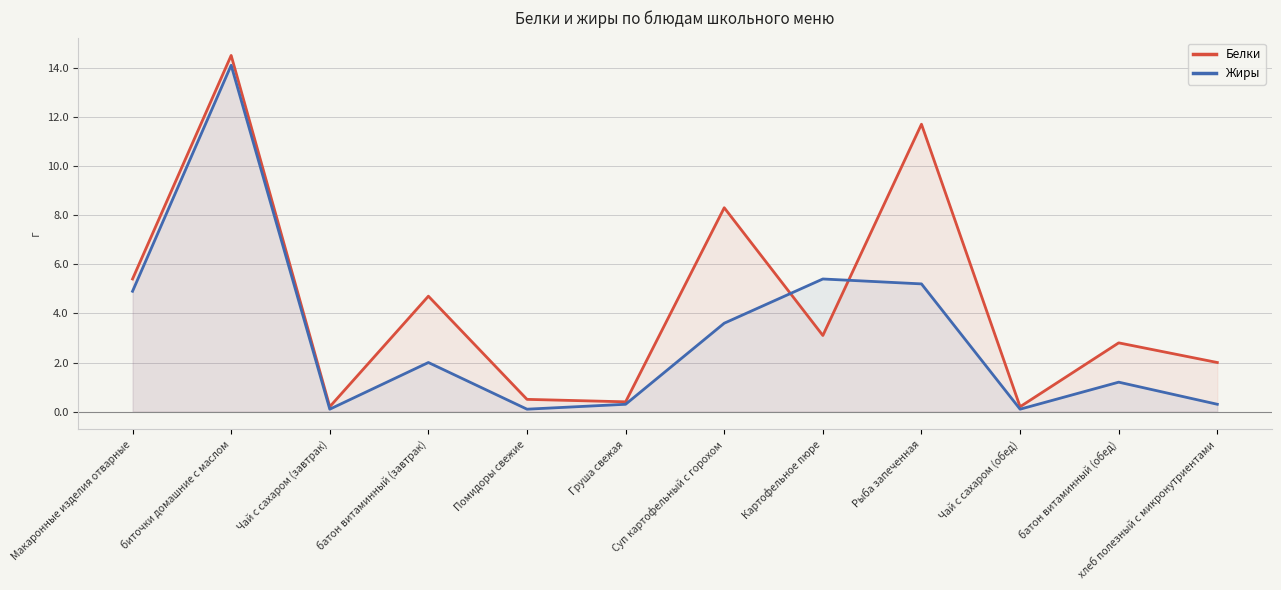

How many values in the Белки series exceed 3?

6